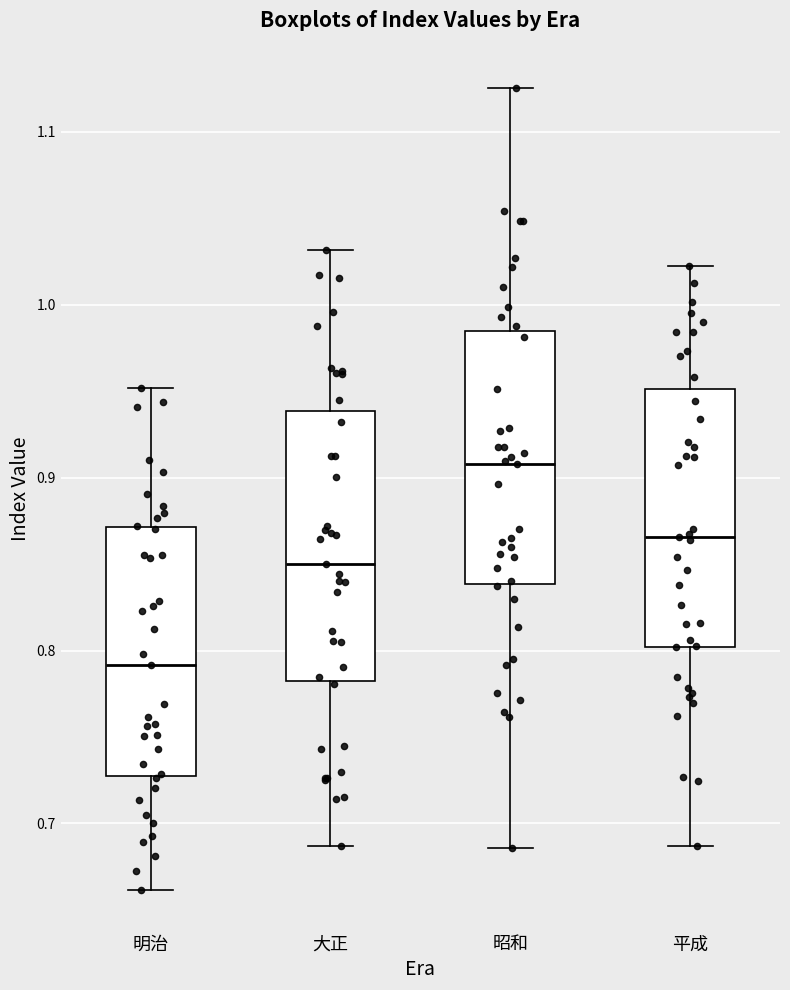

Which box has the highest median line?

昭和